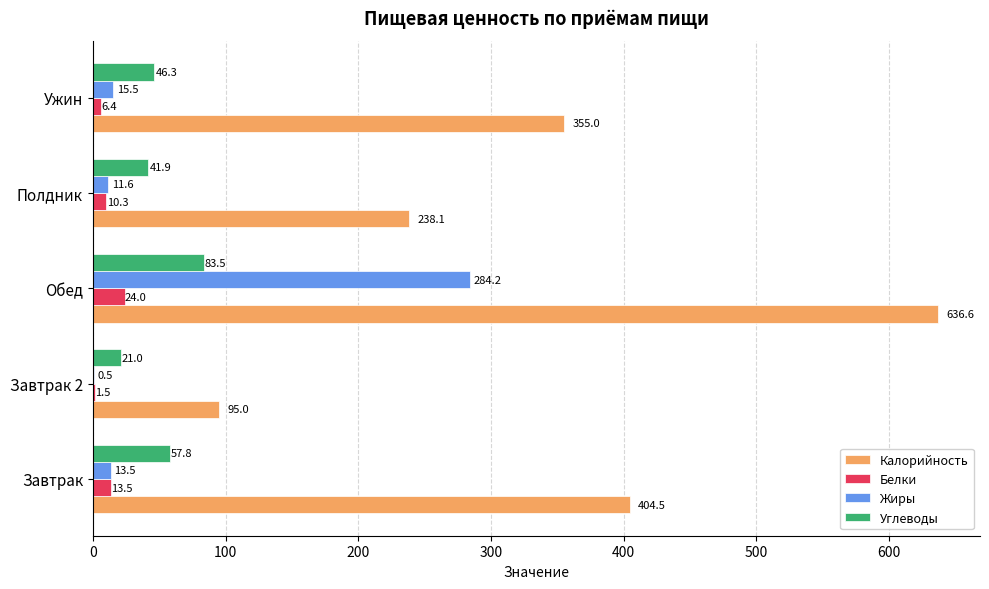

What are all the series names shown in the legend?

Калорийность, Белки, Жиры, Углеводы